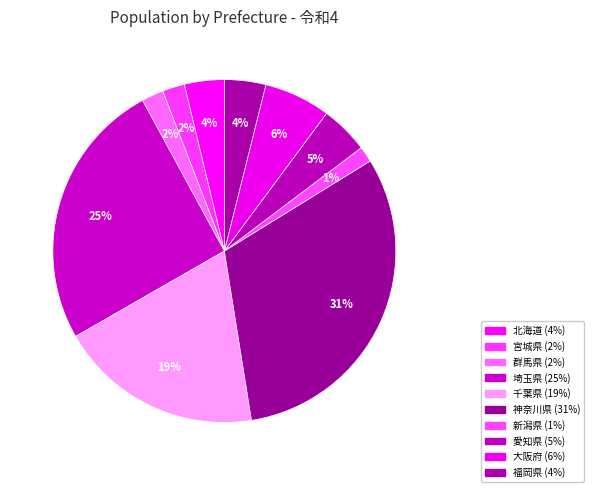

Is 福岡県 the majority of the pie?

No